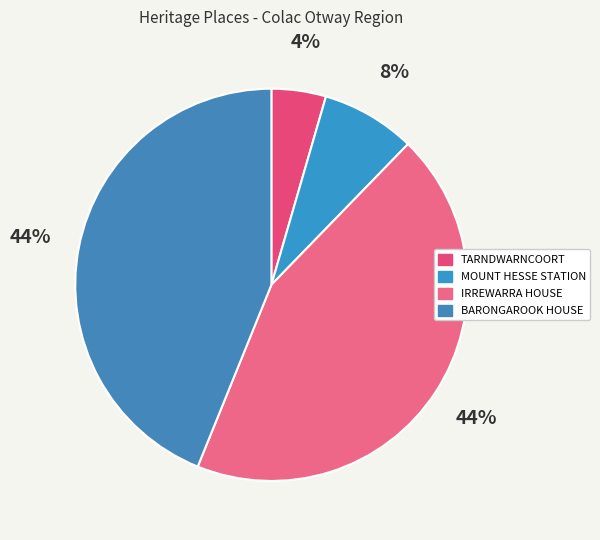

Is there a majority slice in this chart?

No